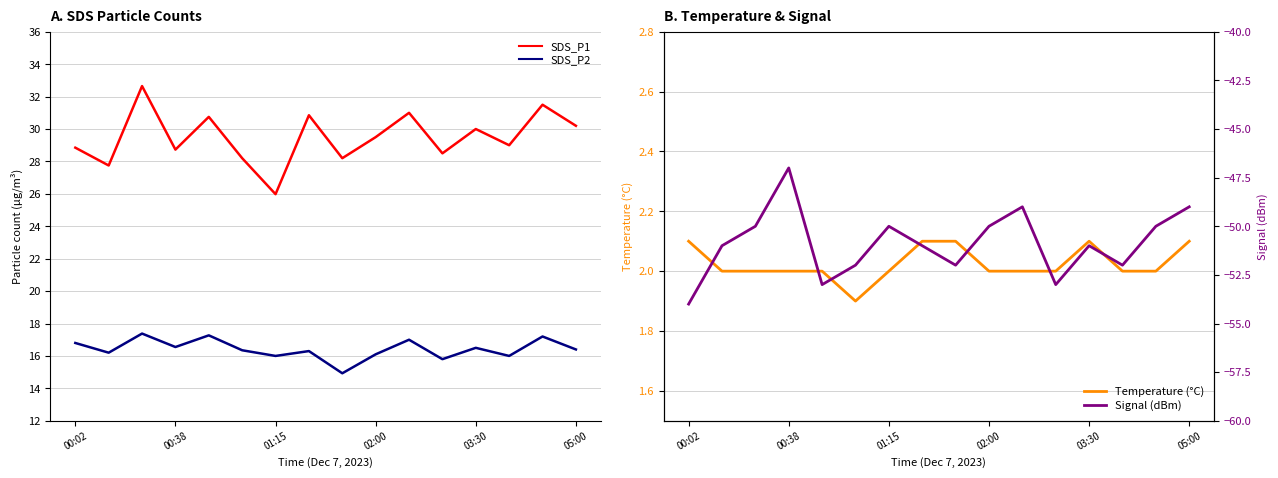

True or false: SDS_P2 and Signal (dBm) cross at least once.

False